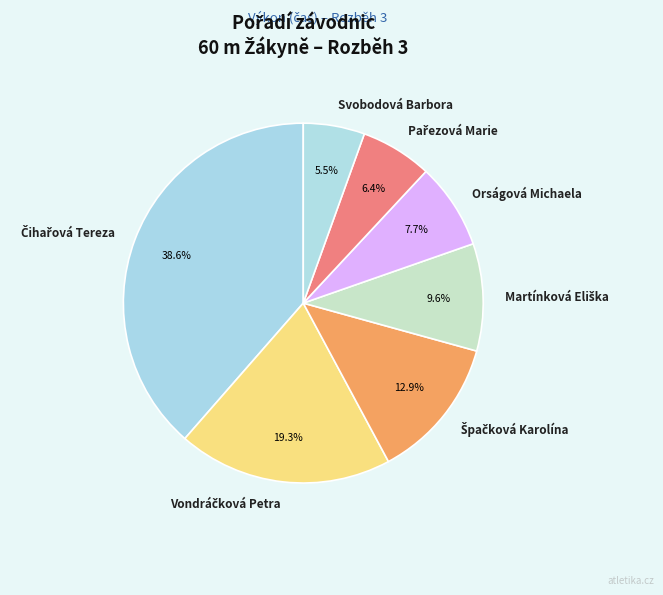

Does any single category account for the majority?

No